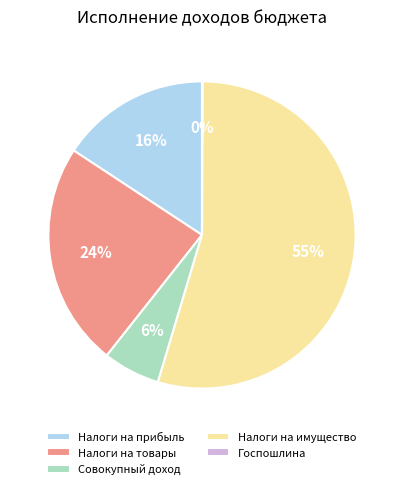

Is there a majority slice in this chart?

Yes